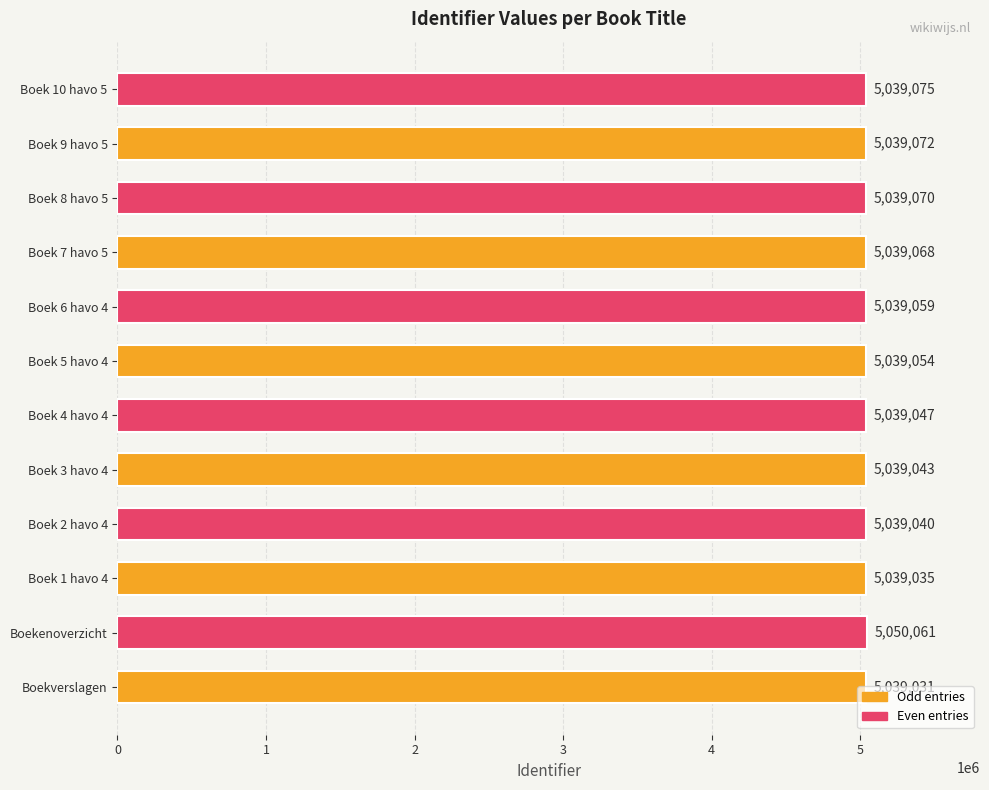

Read the value at Boek 10 havo 5, to the nearest 100.

5039100